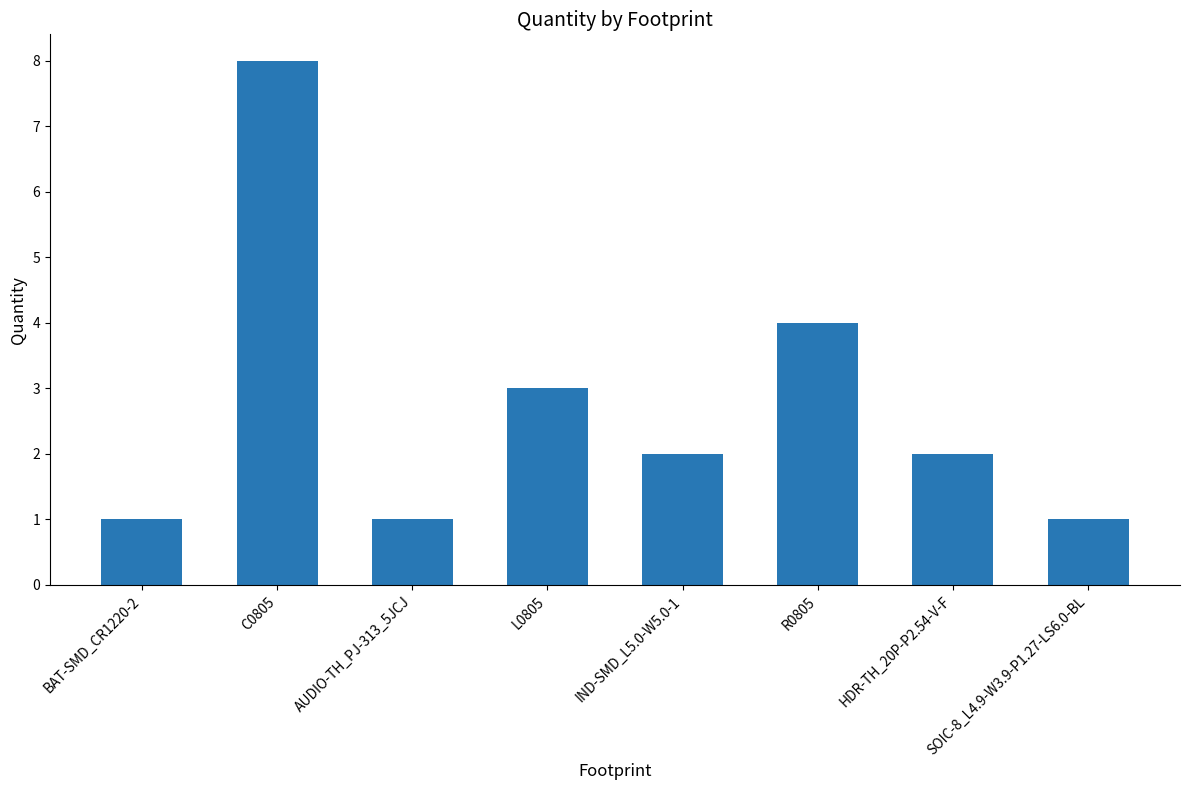

Between AUDIO-TH_PJ-313_5JCJ and IND-SMD_L5.0-W5.0-1, which is larger?

IND-SMD_L5.0-W5.0-1